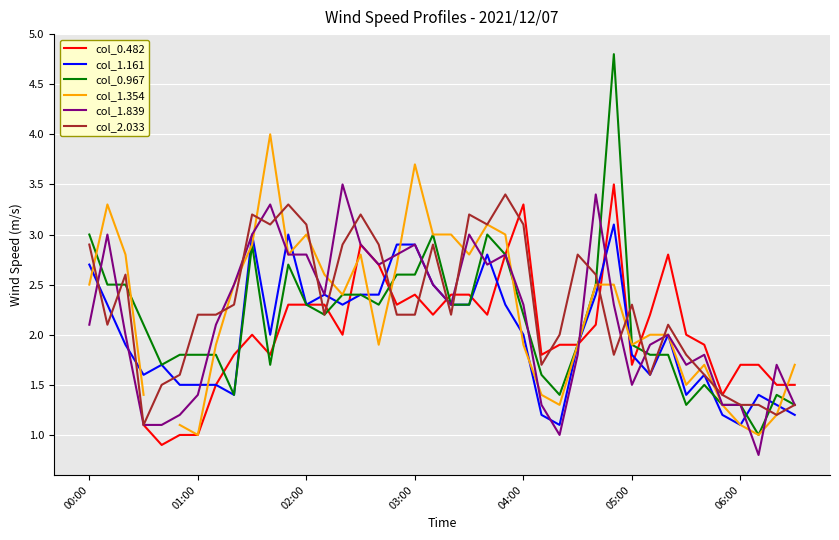

The col_2.033 series shows 1.2 at 01:00. True or false?

False